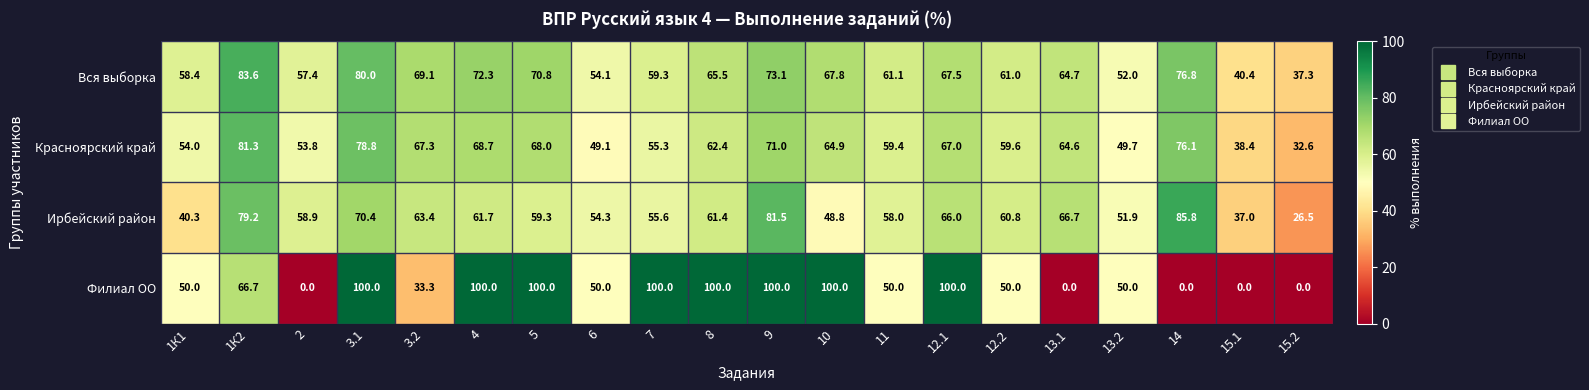

At which category is the sum across all series the highest?

3.1